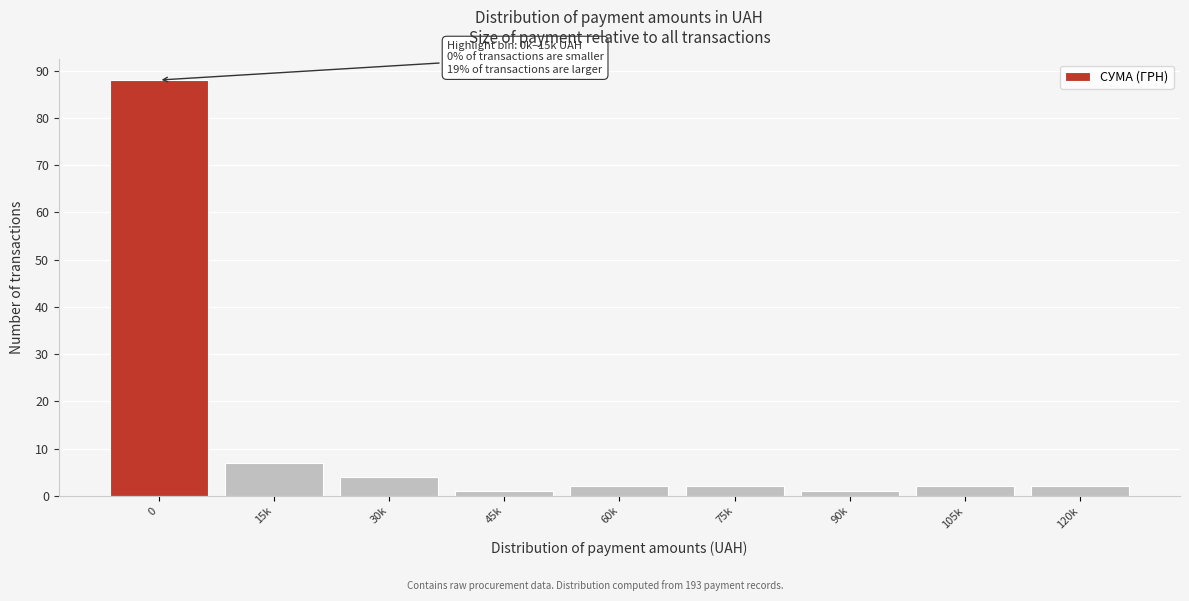

Reading right to left, list all the values displayed in this chart.

120k=2	105k=2	90k=1	75k=2	60k=2	45k=1	30k=4	15k=7	0=88